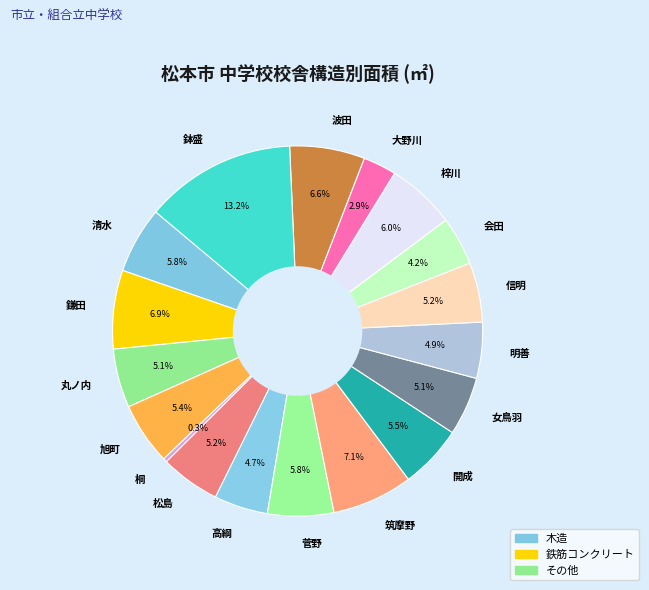

How many segments does this pie chart have?

18